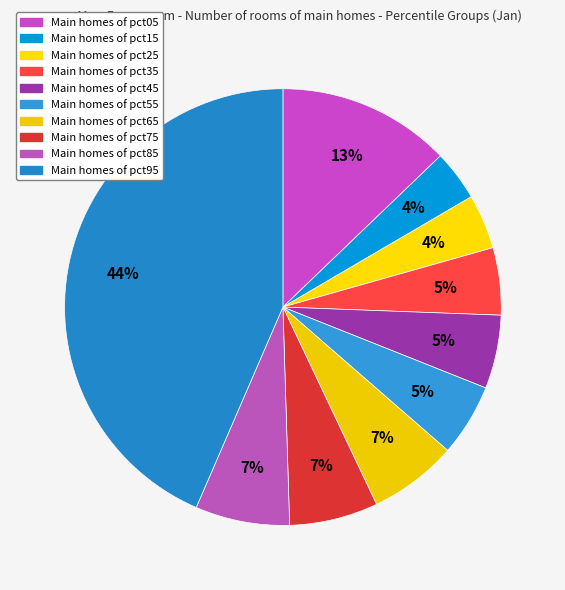

How many segments does this pie chart have?

10